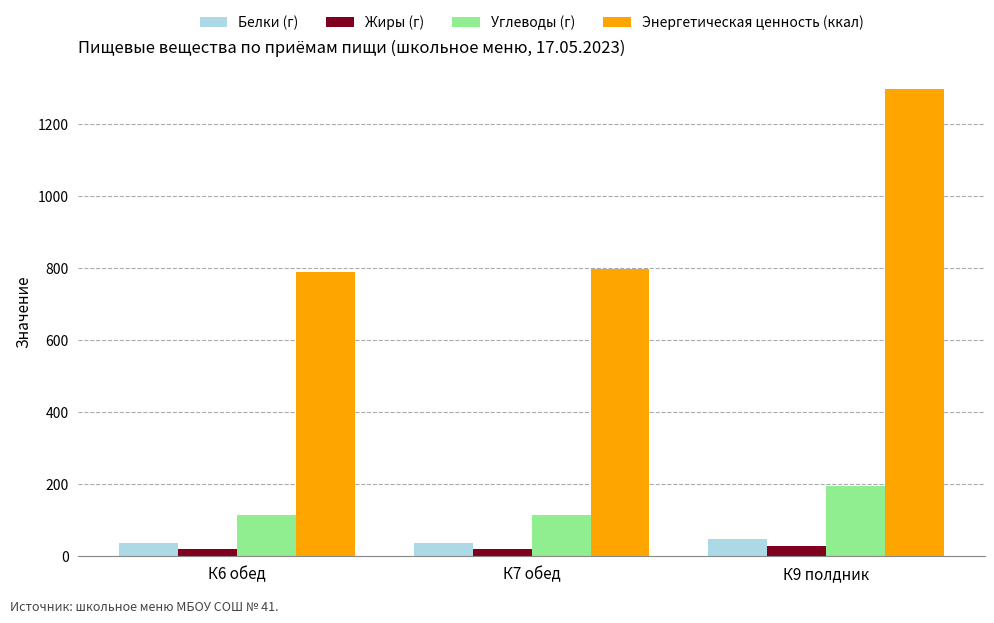

What is the spread (max minus min) of values at К6 обед?

767.7